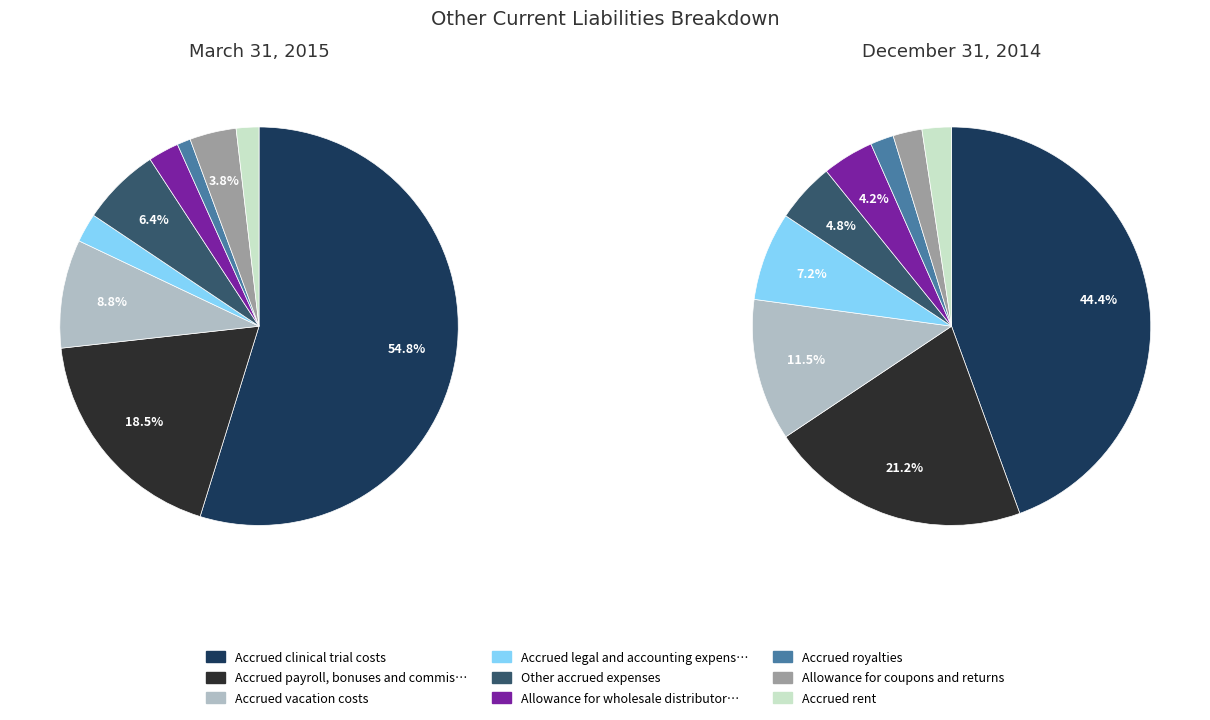

Is it true that values_2014 is 32% of the pie?

False